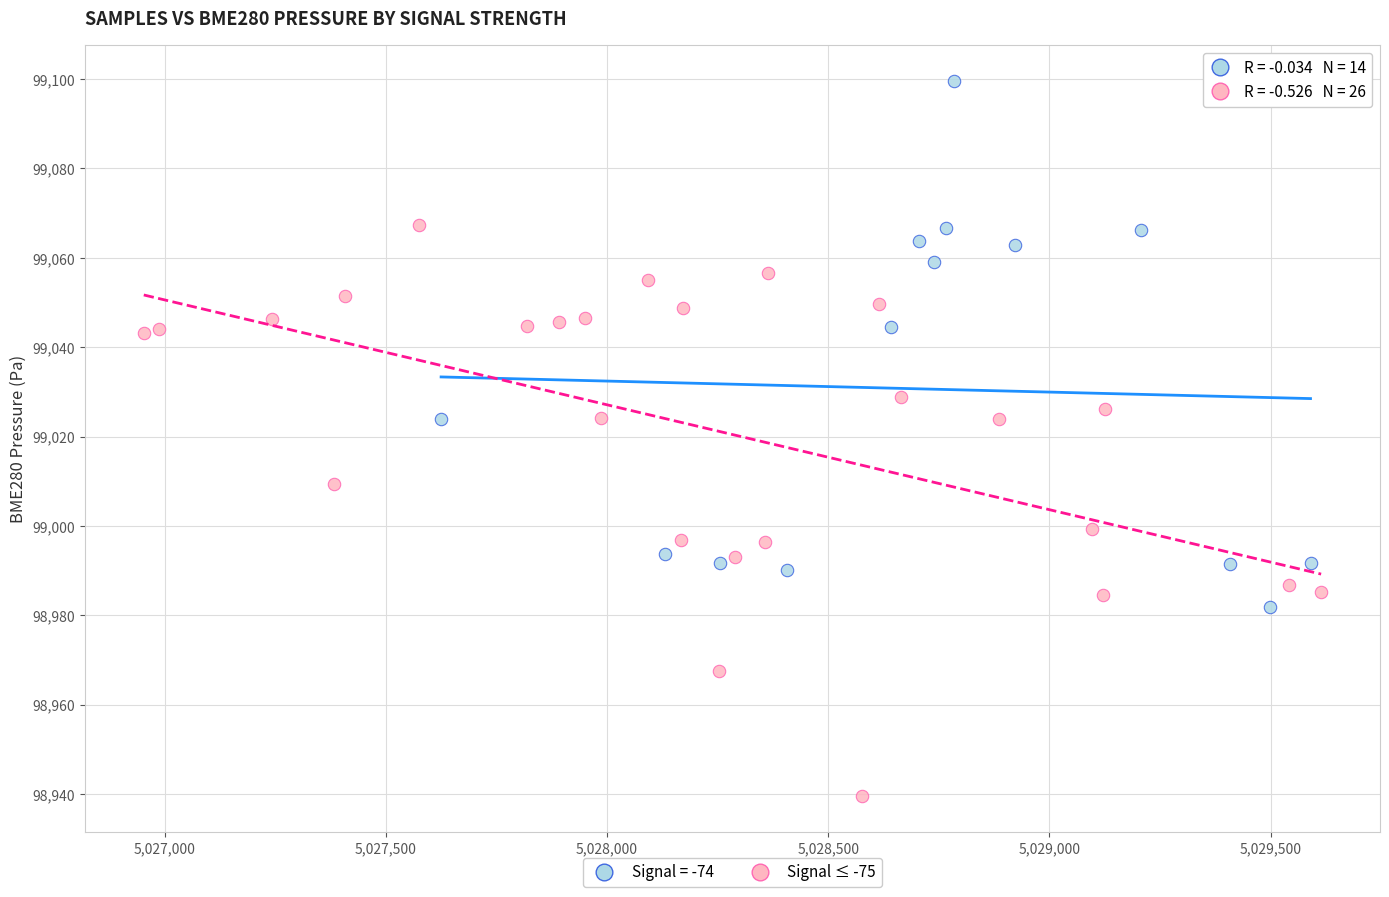

Which series reaches the minimum Y coordinate?

Signal ≤ -75